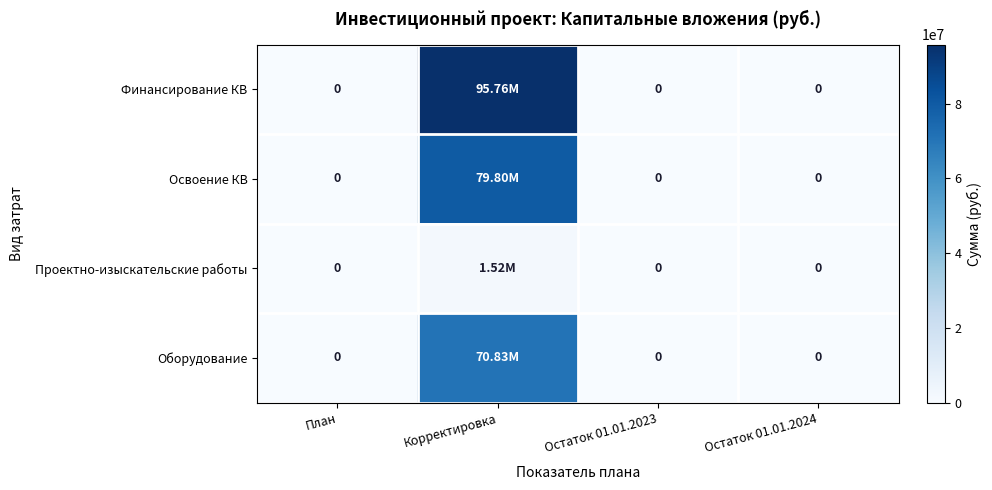

Which series changed the most between План and Остаток 01.01.2024?

Финансирование КВ